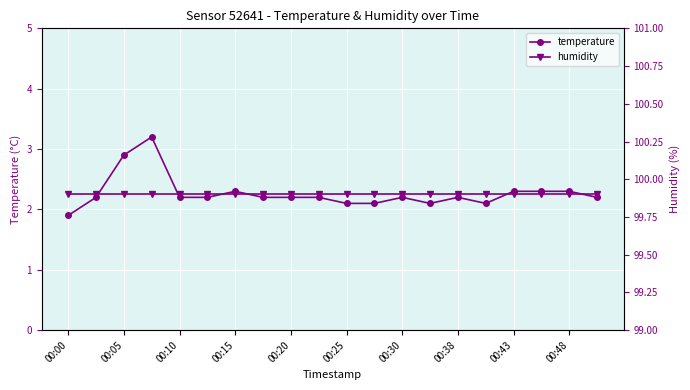

True or false: temperature has more than 0 interior local peaks.

True